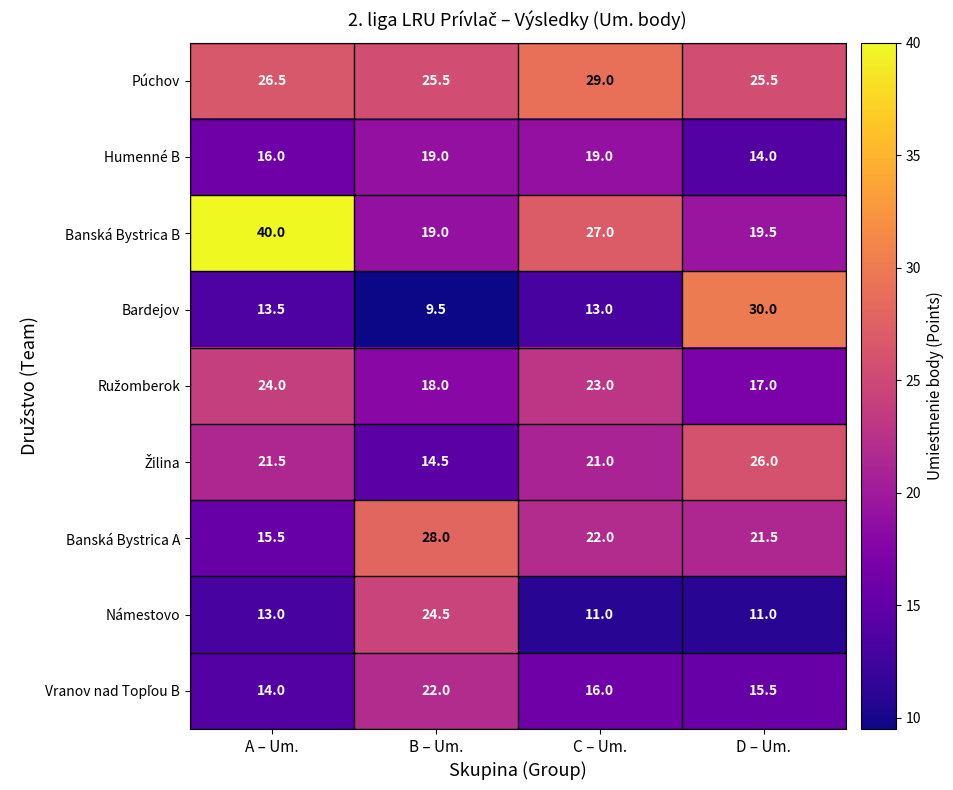

What is the difference between the highest and lowest values at A – Um.?

27.0